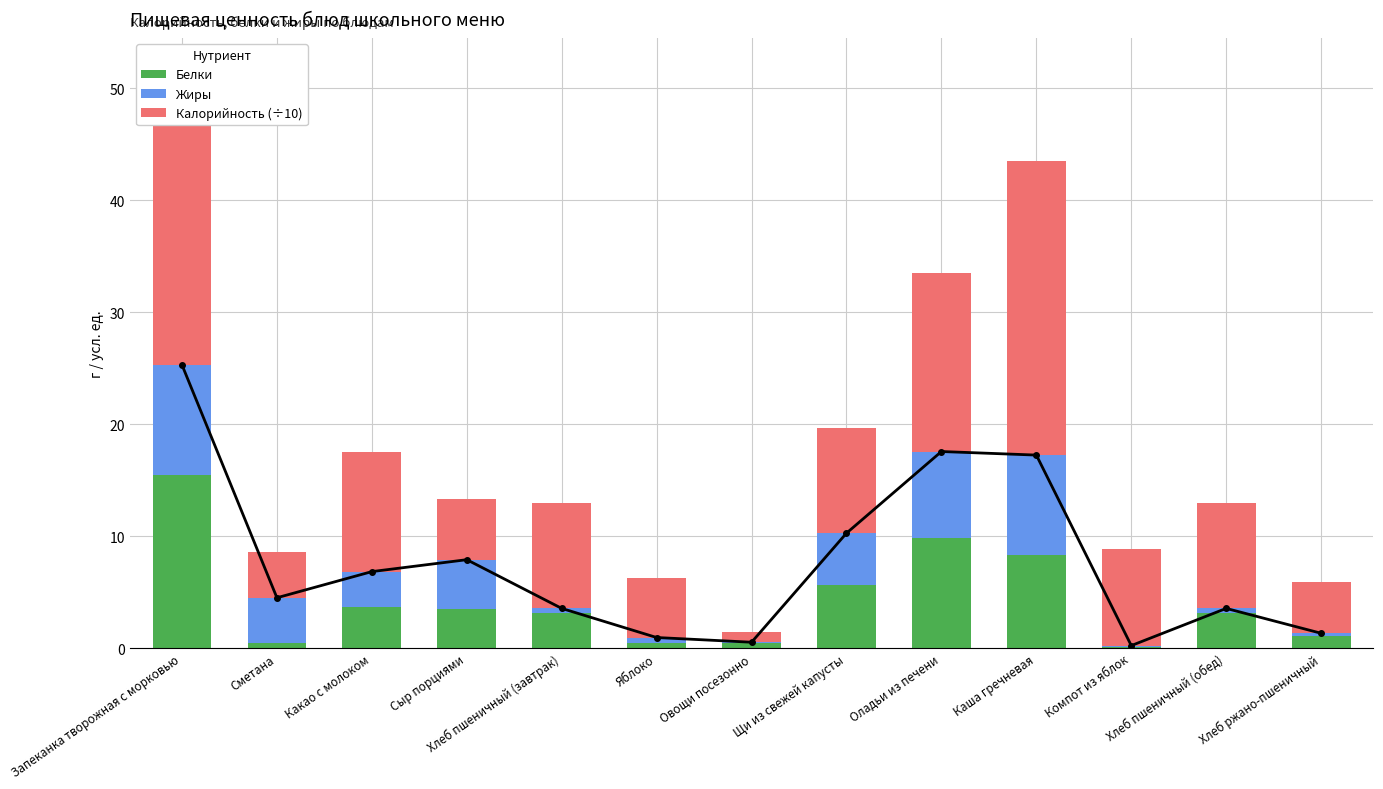

List the series in order of their peak value, lowest first.

Жиры, Белки, Калорийность (÷10)